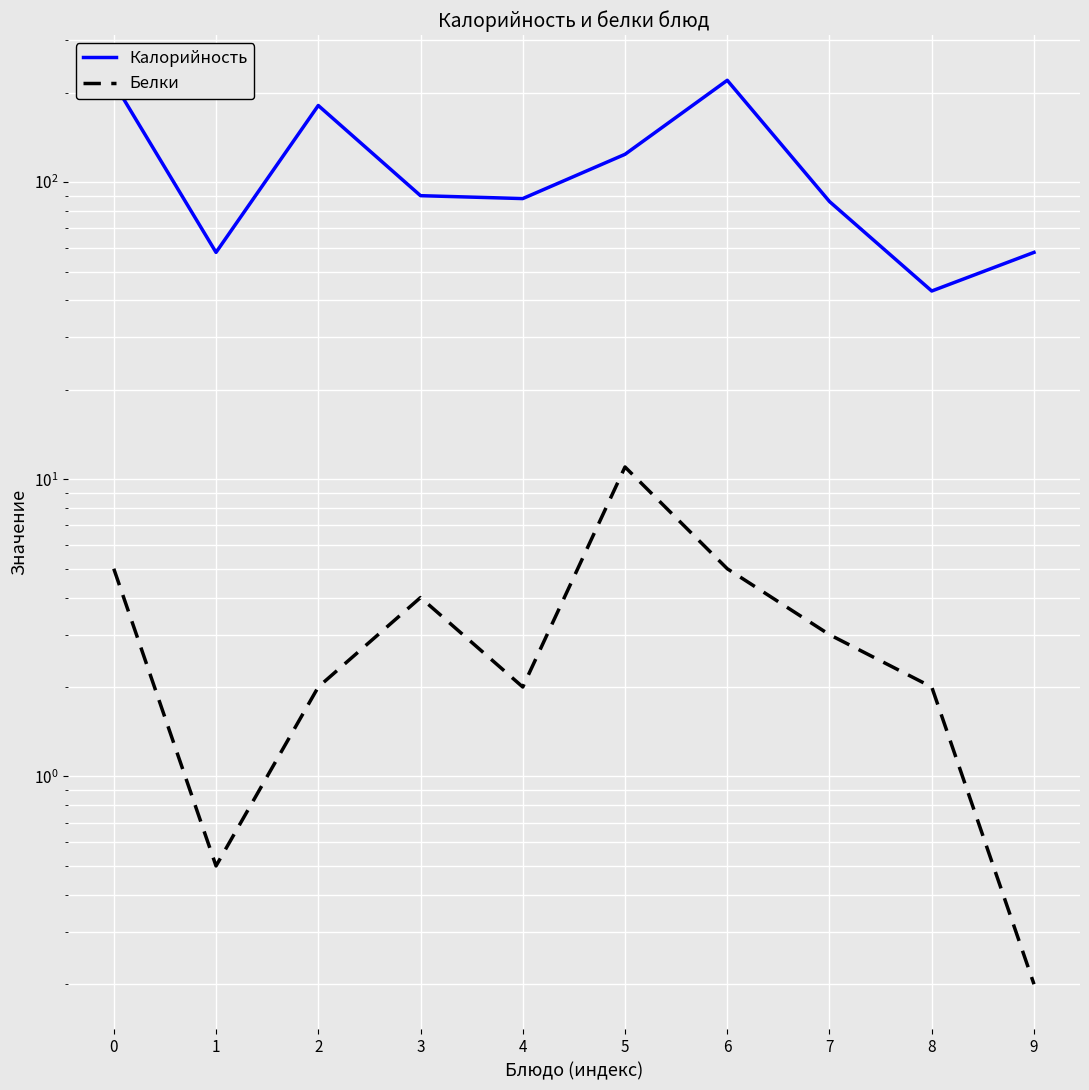

What is the sum of all Калорийность values?

1164.0